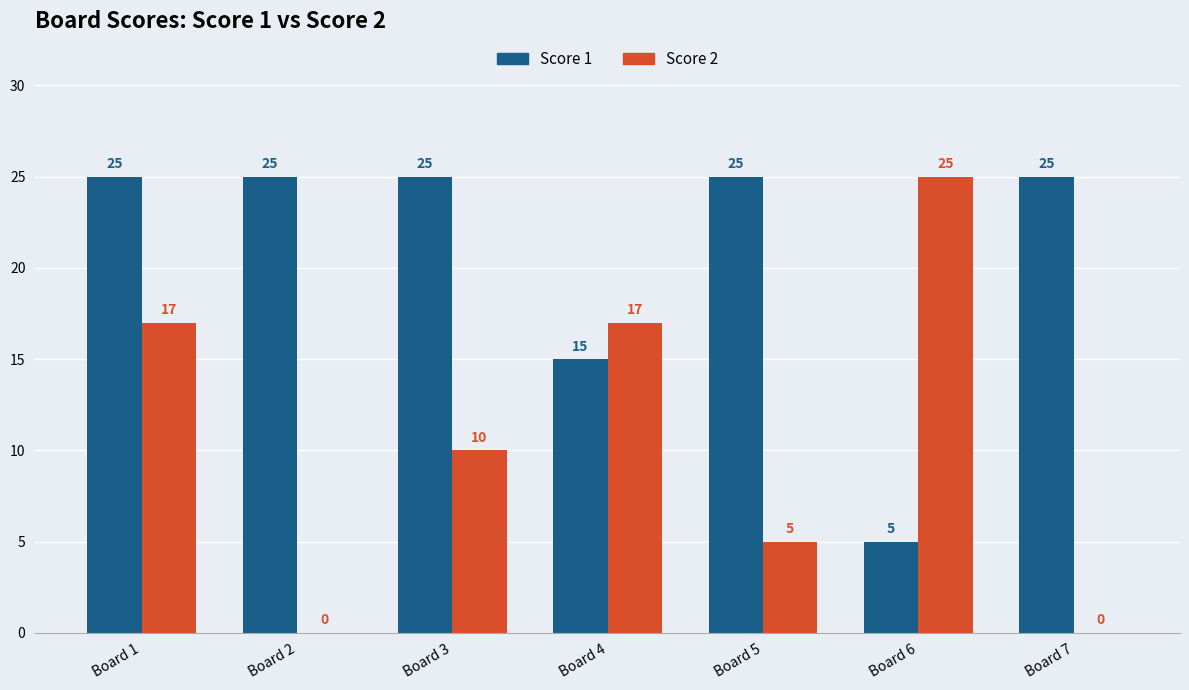

What is the sum of all Score 1 values?

145